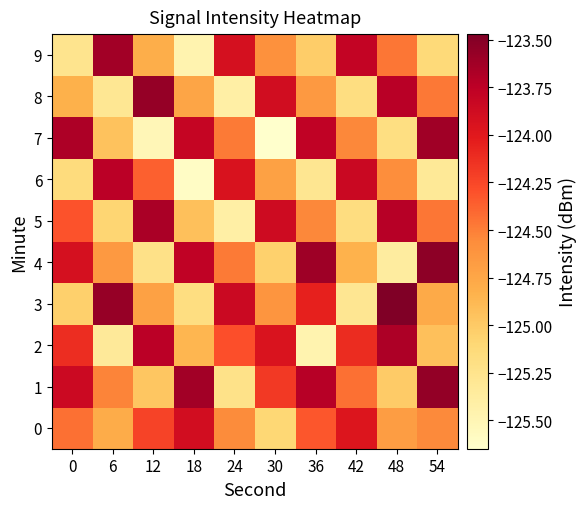

Rank the series at 30 from highest to lowest value.

5, 8, 2, 1, 9, 3, 6, 4, 0, 7